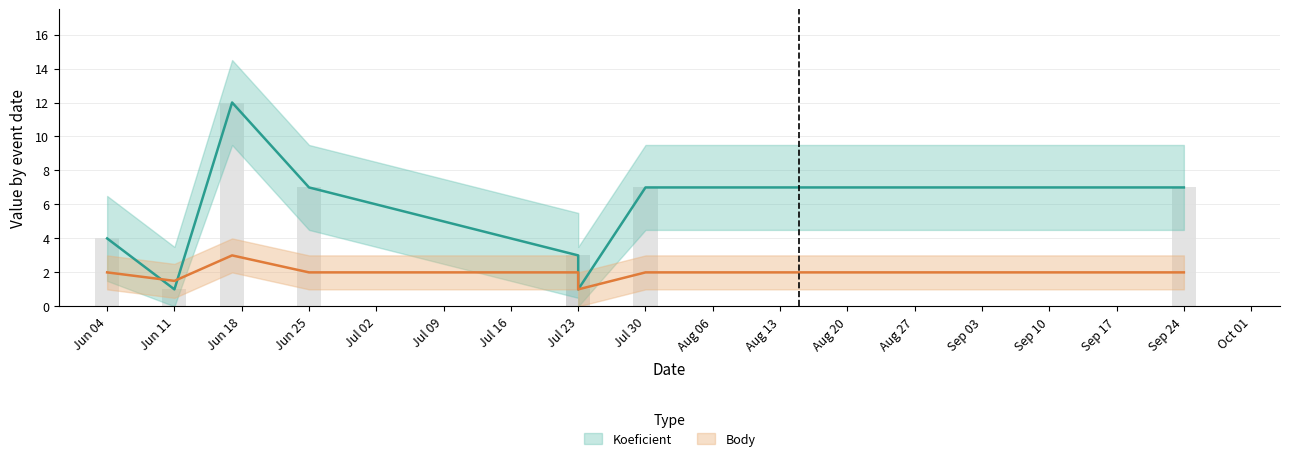

List the series in order of their peak value, lowest first.

Body, Koeficient